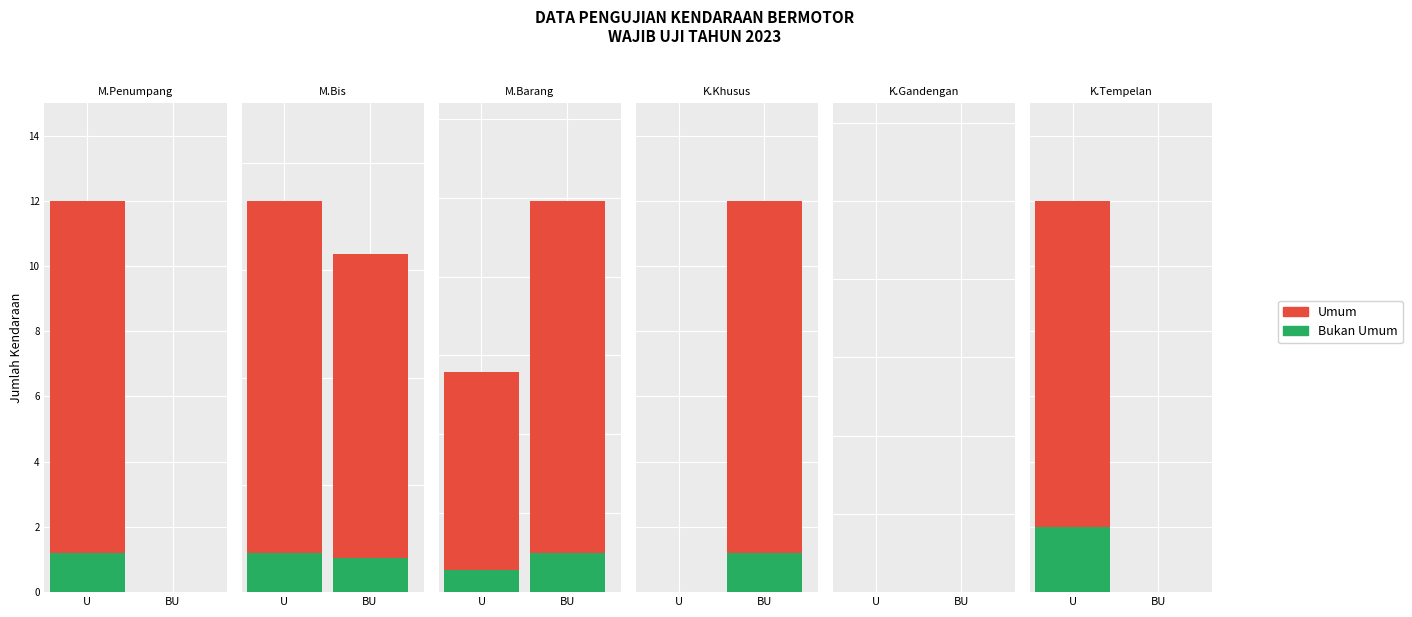

Which category has the highest value across all series?

Mobil Barang